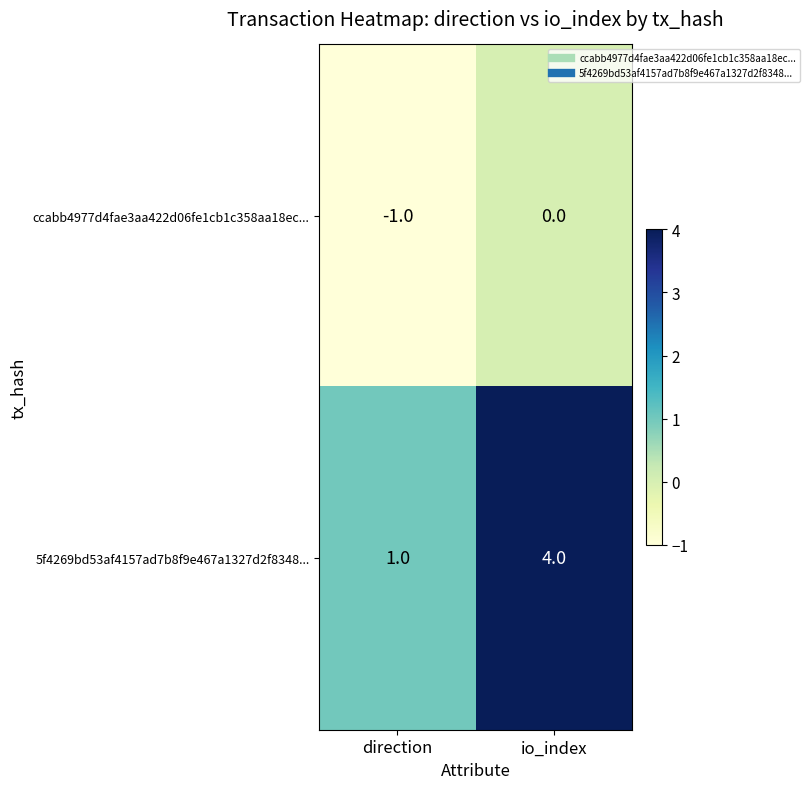

Which series has the largest range (max minus min)?

5f4269bd53af4157ad7b8f9e467a1327d2f8348...